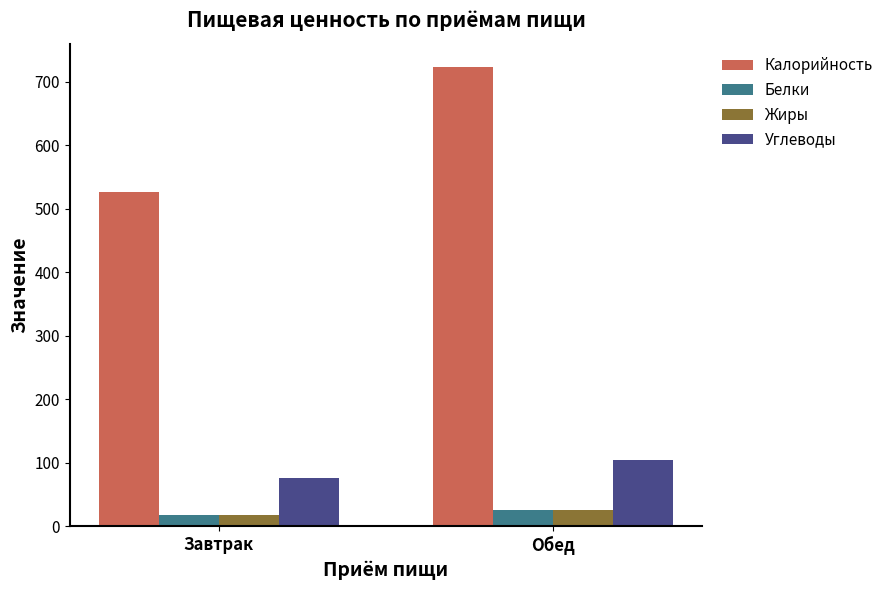

Is the value of Углеводы at Завтрак greater than the value of Жиры at Обед?

Yes